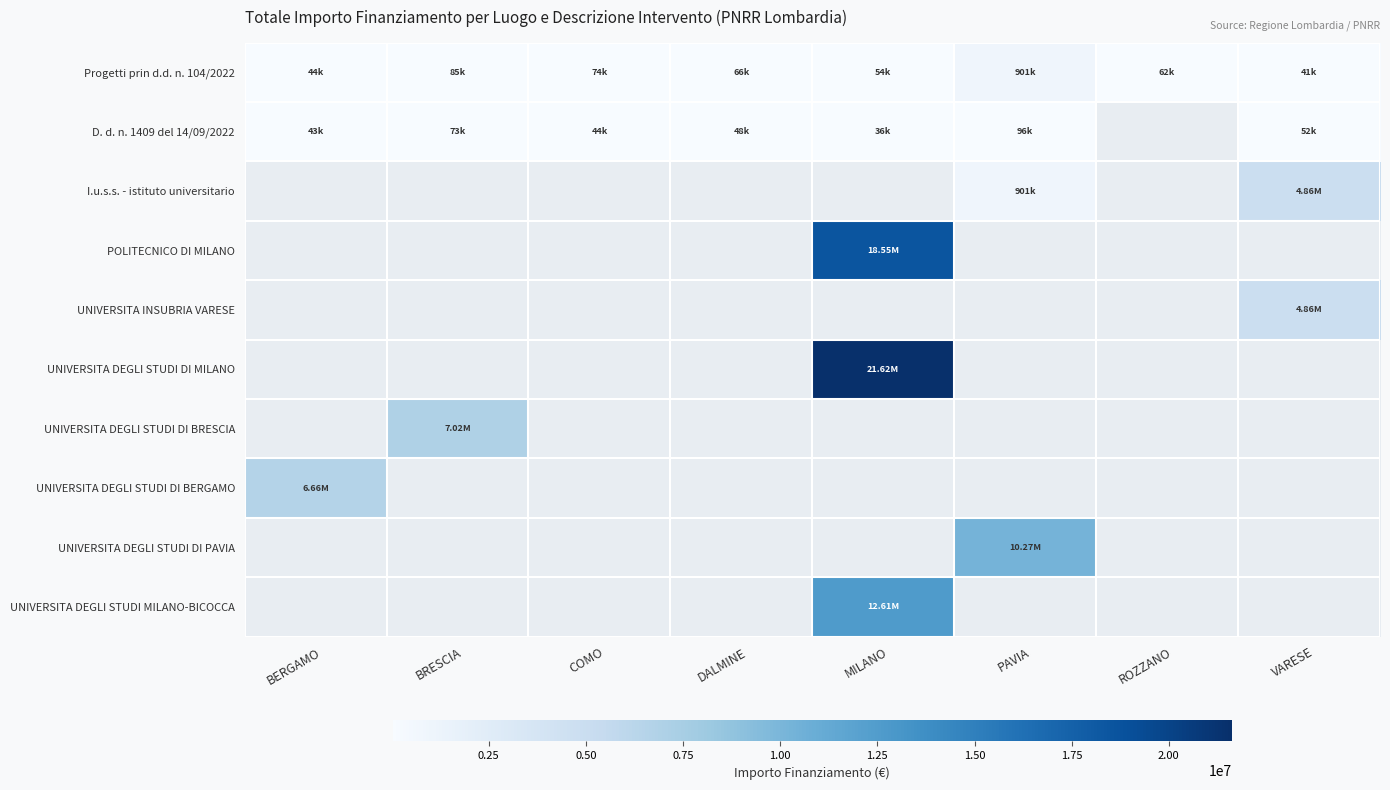

At how many categories does at least one series exceed 1436396?

5